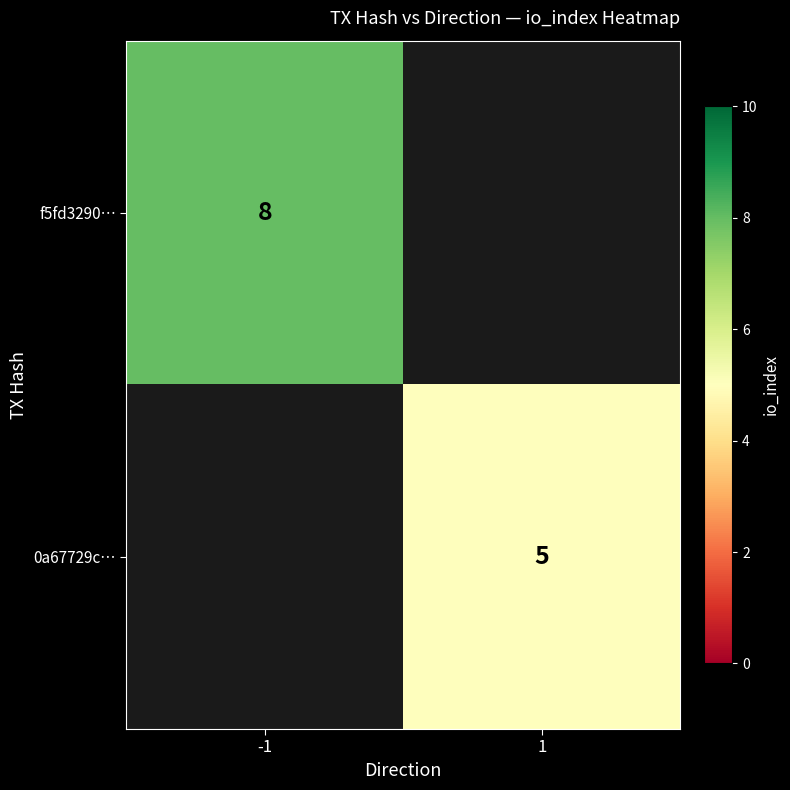

How many series are shown in this chart?

2